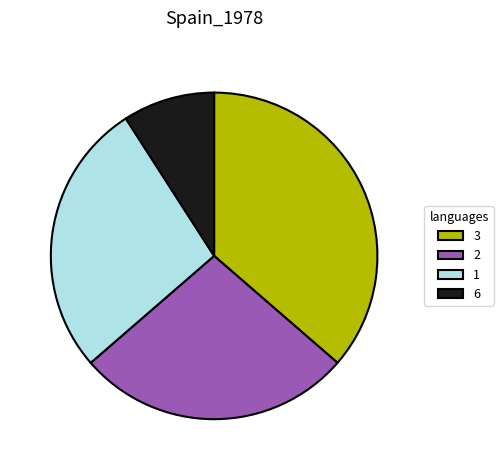

Which slice is the smallest?

6